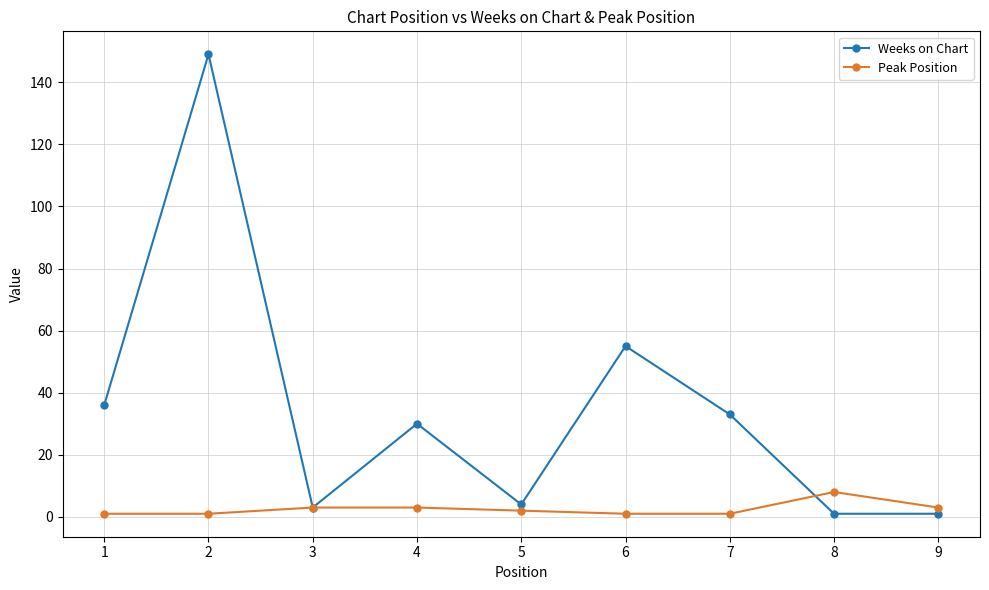

How many data points in Weeks on Chart are less than 30?

4